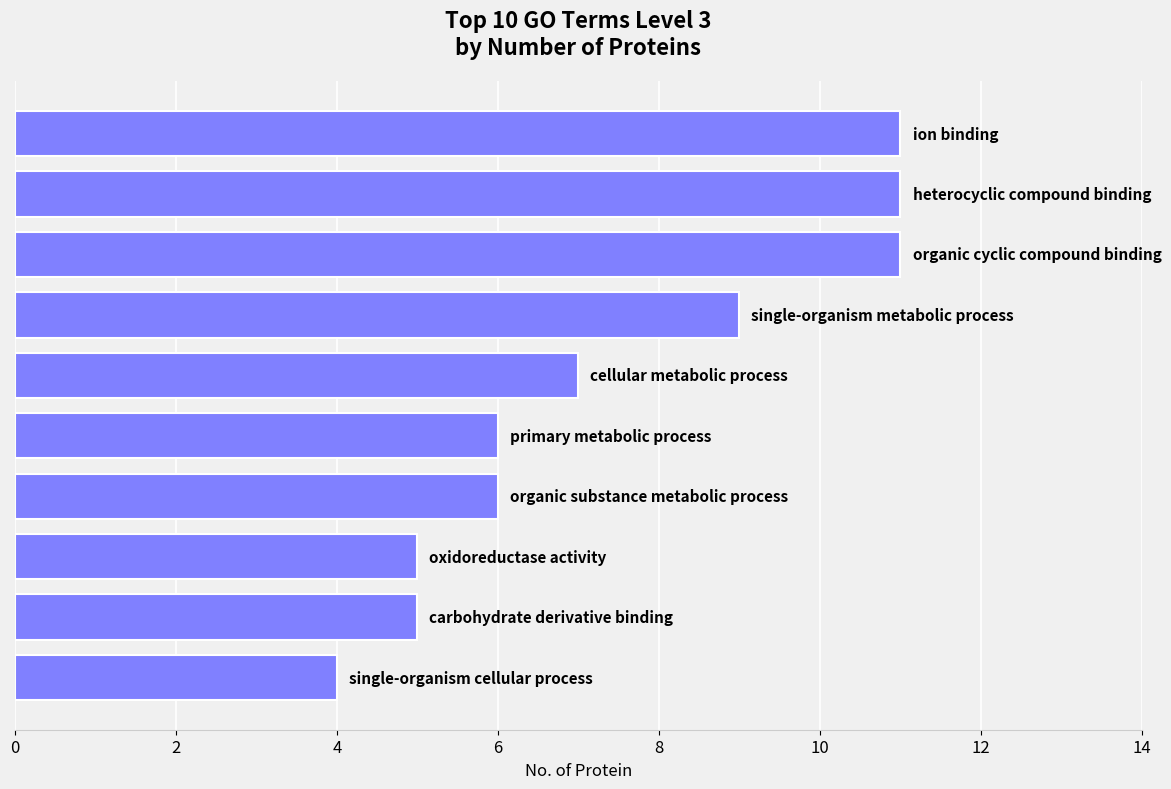

What is the average value?

8